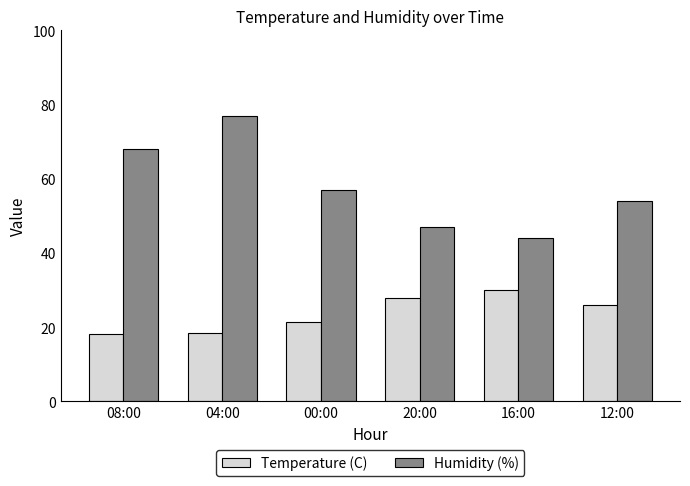

At which label does Humidity (%) first exceed 57?

08:00